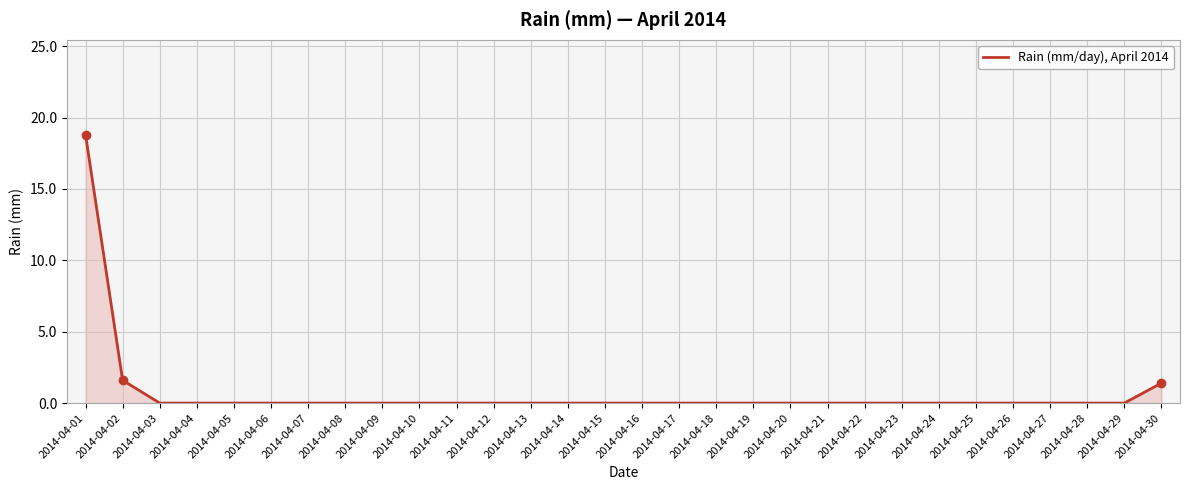

Is it true that the value at 2014-04-10 is -7.9?

False